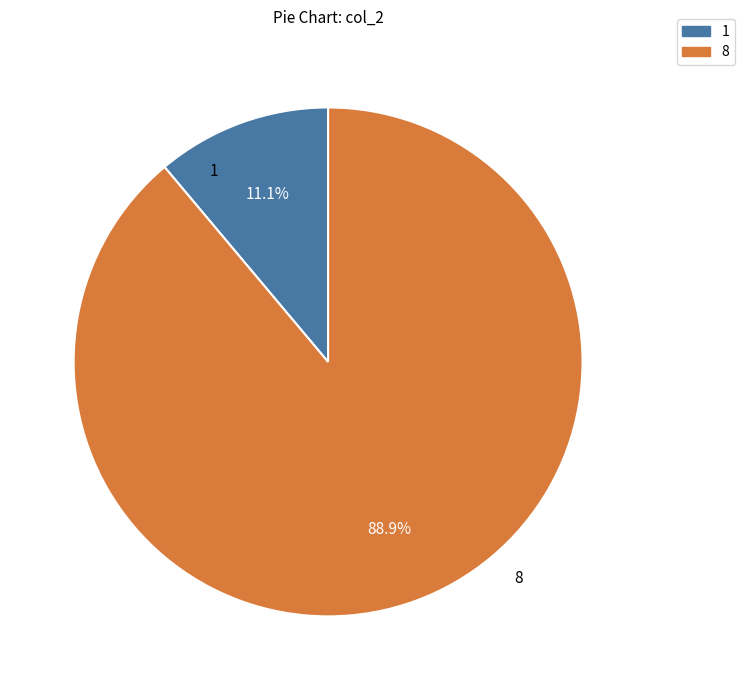

Which slice is the smallest?

1